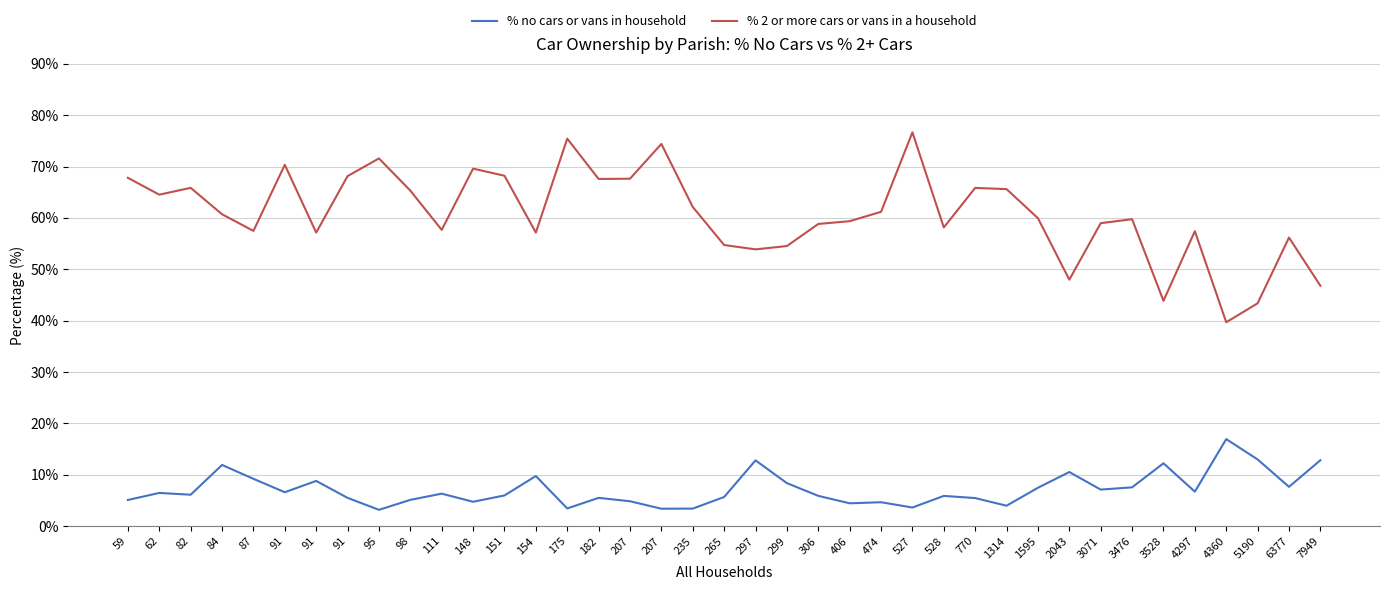

How many interior local peaks does the % 2 or more cars or vans in a household series have?

11